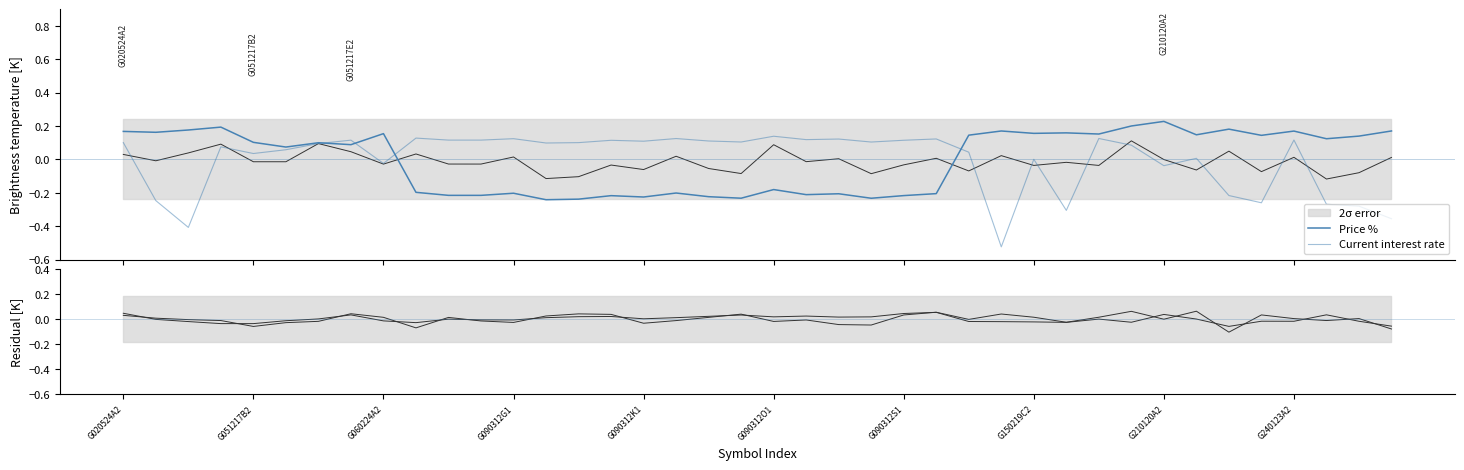

Reading left to right, extract all data points from this chart.

Price %: 0.2	0.2	0.2	0.2	0.1	0.1	0.1	0.1	0.2	-0.2	-0.2	-0.2	-0.2	-0.2	-0.2	-0.2	-0.2	-0.2	-0.2	-0.2	-0.2	-0.2	-0.2	-0.2	-0.2	-0.2	0.1	0.2	0.2	0.2	0.2	0.2	0.2	0.1	0.2	0.1	0.2	0.1	0.1	0.2
Current interest rate: 0.1	-0.2	-0.4	0.1	0.0	0.1	0.1	0.1	-0.0	0.1	0.1	0.1	0.1	0.1	0.1	0.1	0.1	0.1	0.1	0.1	0.1	0.1	0.1	0.1	0.1	0.1	0.0	-0.5	0.0	-0.3	0.1	0.1	-0.0	0.0	-0.2	-0.3	0.1	-0.3	-0.3	-0.4
Residual: 0.0	0.0	-0.0	-0.0	-0.1	-0.0	-0.0	0.0	0.0	-0.1	0.0	-0.0	-0.0	0.0	0.0	0.0	-0.0	-0.0	0.0	0.0	-0.0	-0.0	-0.0	-0.0	0.0	0.1	-0.0	0.0	0.0	-0.0	0.0	0.1	-0.0	0.1	-0.1	0.0	0.0	-0.0	0.0	-0.1
Bond duration: 0.0	-0.0	-0.0	-0.0	-0.0	-0.0	0.0	0.0	-0.0	-0.0	-0.0	-0.0	-0.0	0.0	0.0	0.0	0.0	0.0	0.0	0.0	0.0	0.0	0.0	0.0	0.0	0.1	-0.0	-0.0	-0.0	-0.0	-0.0	-0.0	0.0	-0.0	-0.1	-0.0	-0.0	0.0	-0.0	-0.1